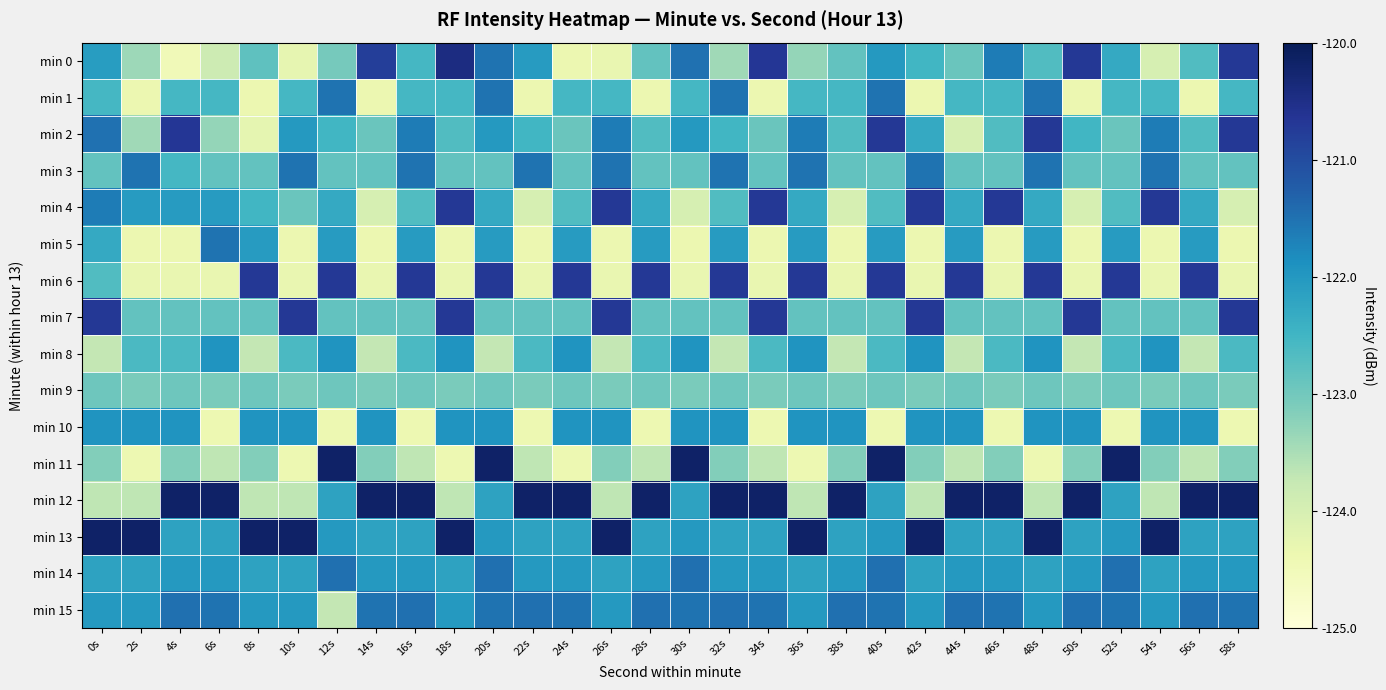

At 44s, list the series in order from smallest to largest.

min 2, min 8, min 11, min 9, min 0, min 3, min 7, min 1, min 4, min 13, min 5, min 14, min 10, min 15, min 6, min 12